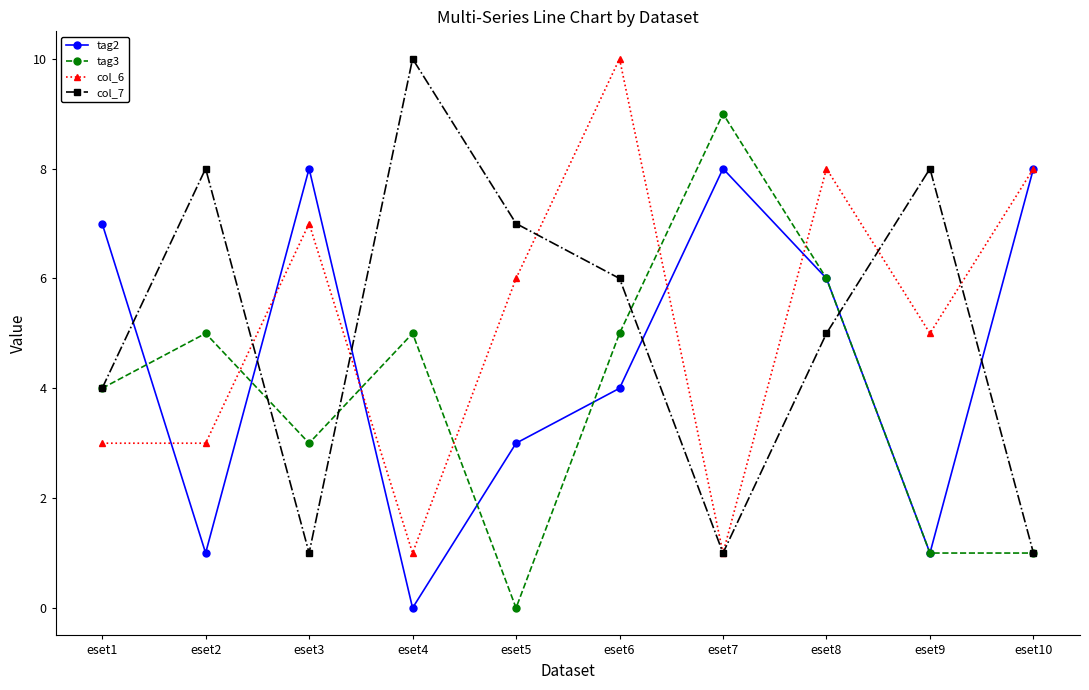

The value of tag3 at eset5 is 0. True or false?

True